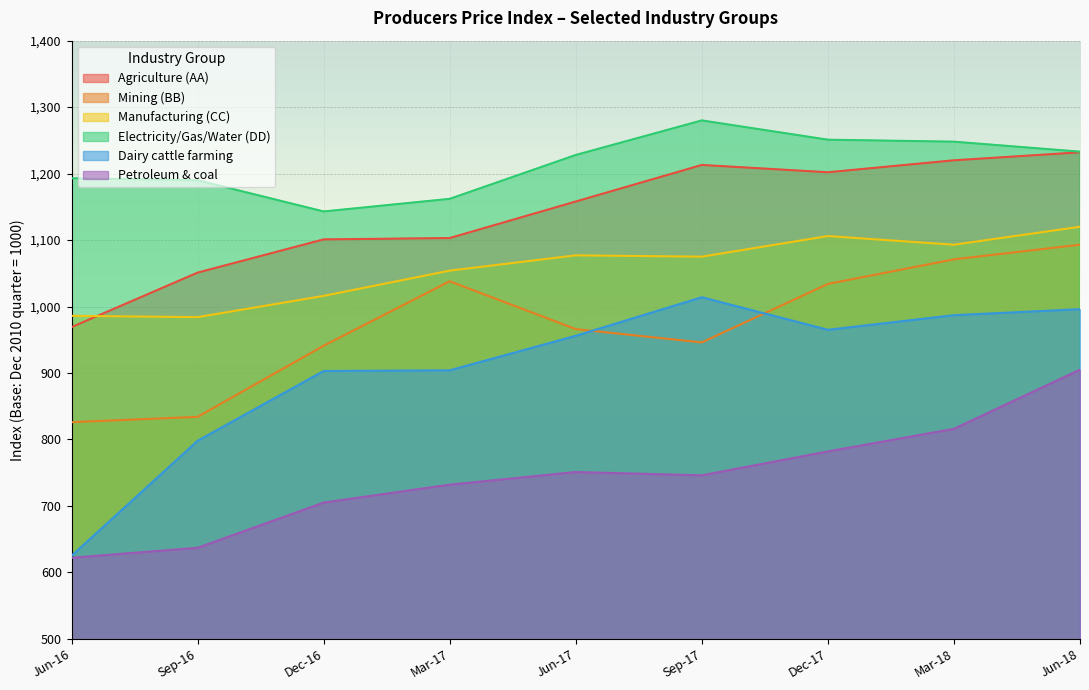

At how many categories does at least one series exceed 726?

9